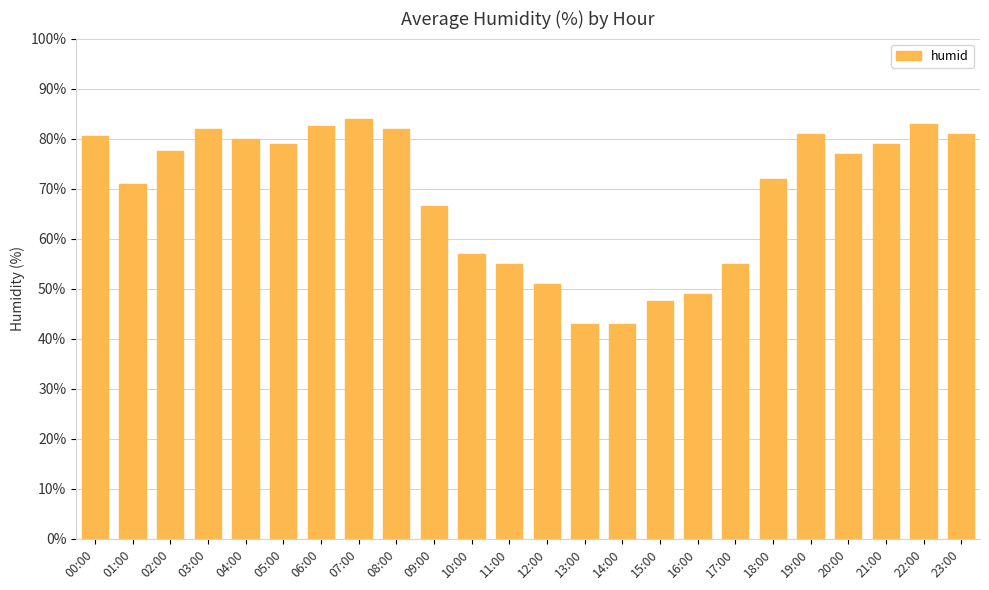

Are the bars grouped side by side (vs. stacked)?

No